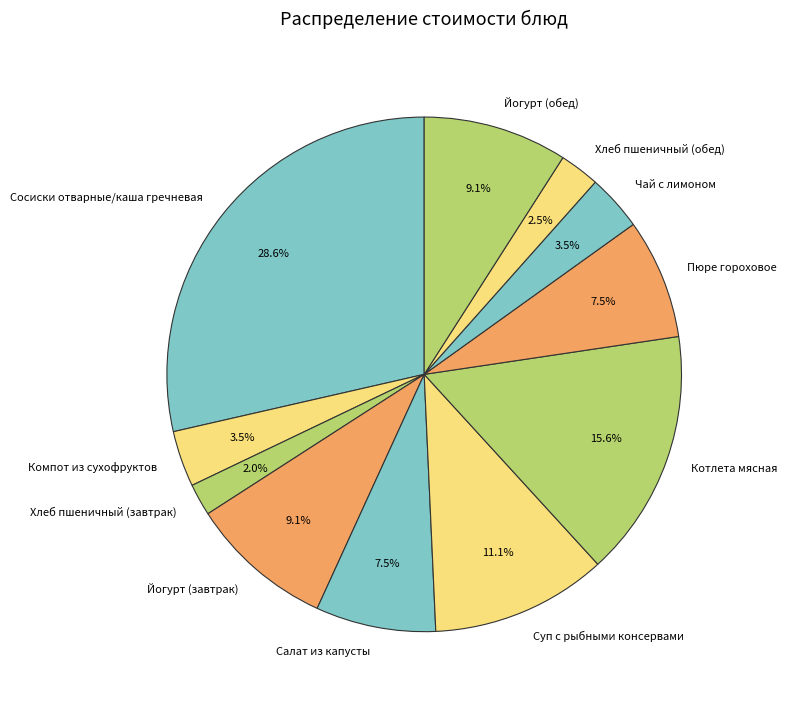

Which category has the biggest portion of the pie?

Сосиски отварные/каша гречневая